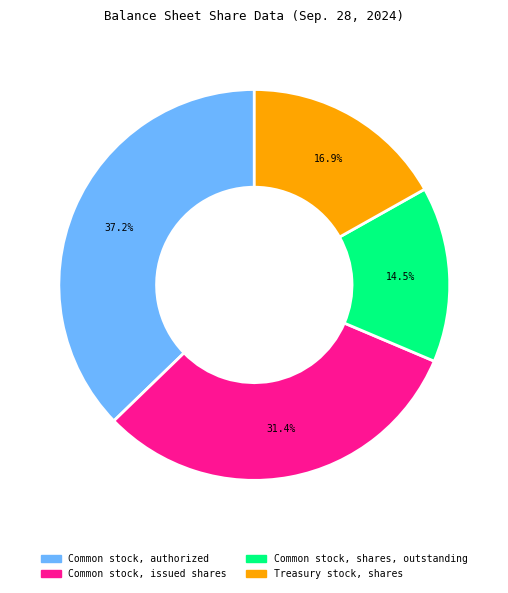

How many segments does this pie chart have?

4